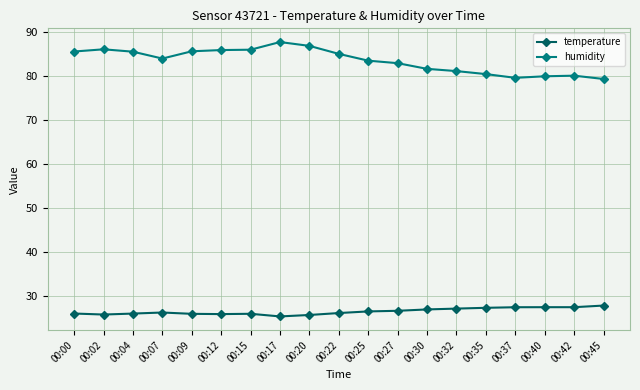

Is the value of temperature at 00:15 greater than the value of humidity at 00:27?

No